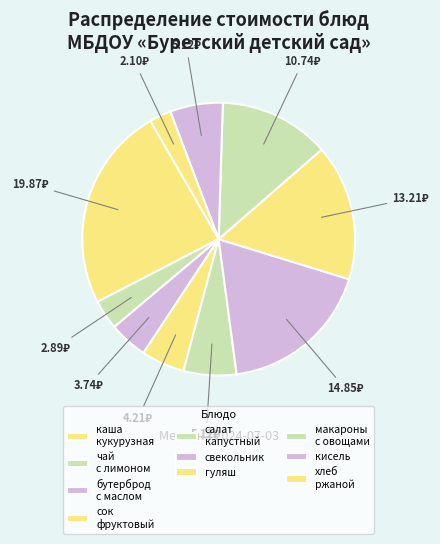

Which slice is the smallest?

хлеб ржаной